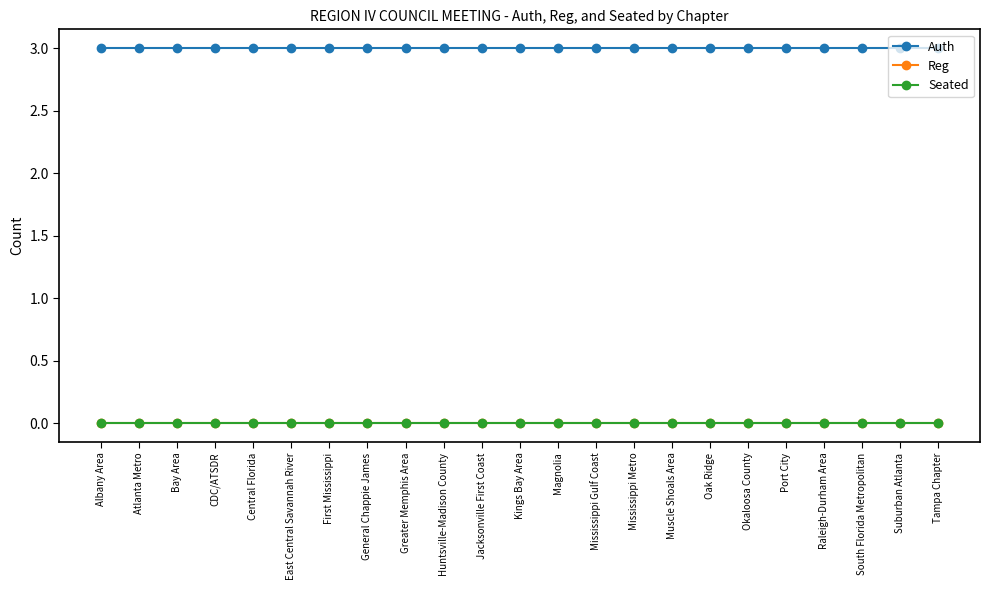

Does the chart have visible grid lines?

No